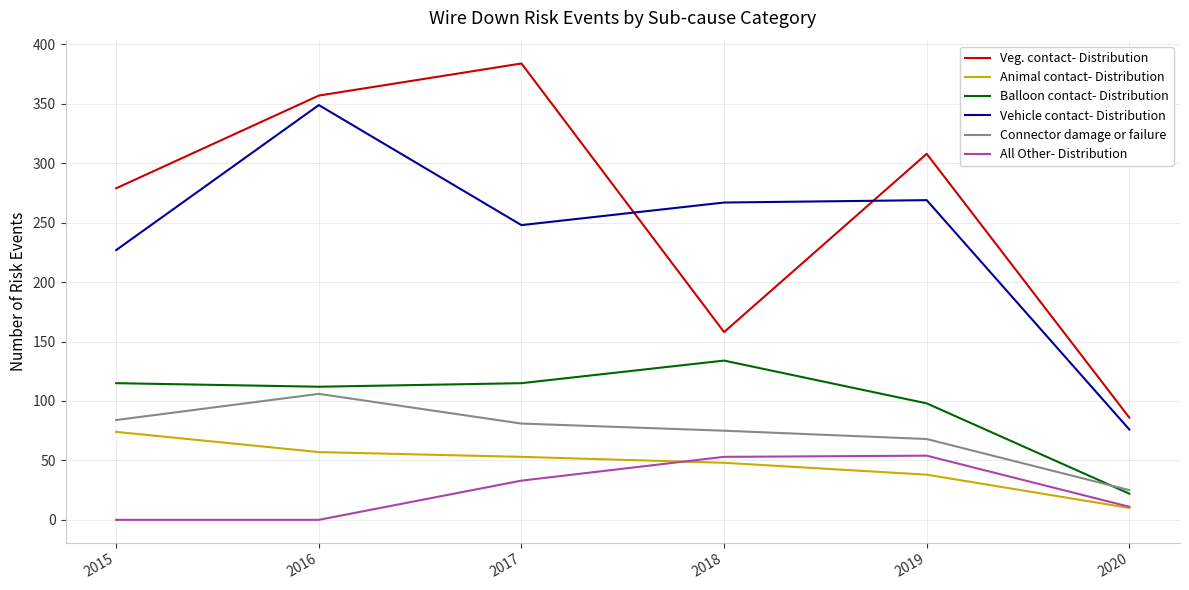

At which label does Vehicle contact- Distribution first exceed 267?

2016